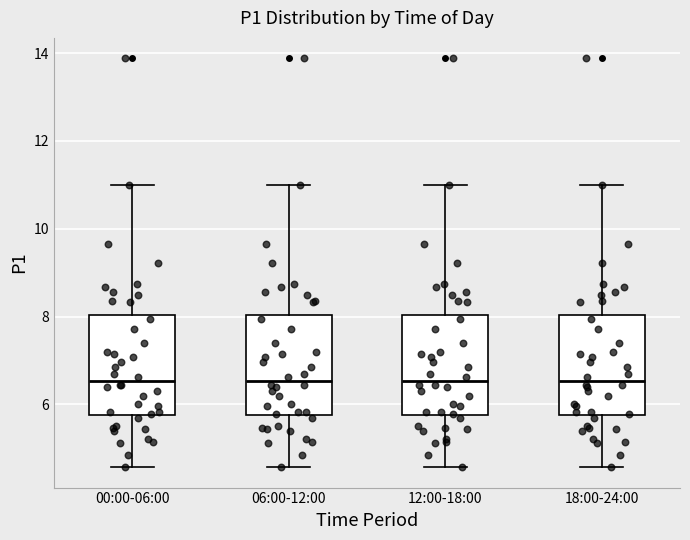

Reading left to right, read every box against the y-axis: the position of its median line, the range the box covers, and the ends of its whiskers. The values are not printed on the chart, so give them approximately, as read against the axis.

00:00-06:00: median 6.6, box 5.8 to 8.0, whiskers 4.6 to 11.0
06:00-12:00: median 6.6, box 5.8 to 8.0, whiskers 4.6 to 11.0
12:00-18:00: median 6.6, box 5.8 to 8.0, whiskers 4.6 to 11.0
18:00-24:00: median 6.6, box 5.8 to 8.0, whiskers 4.6 to 11.0